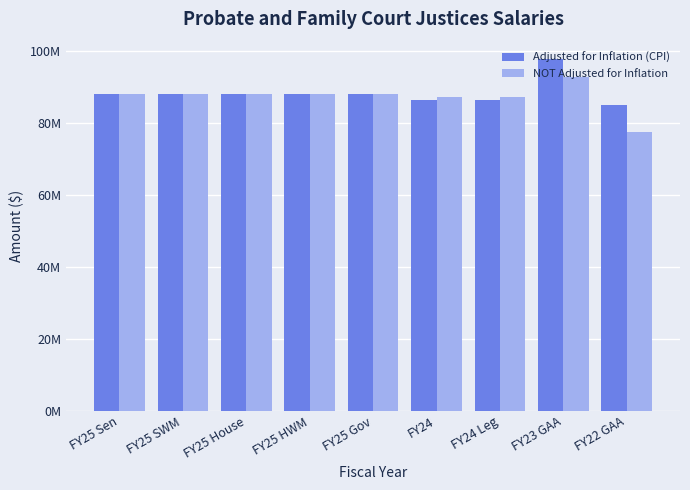

What is the minimum value for NOT Adjusted for Inflation?

77521032